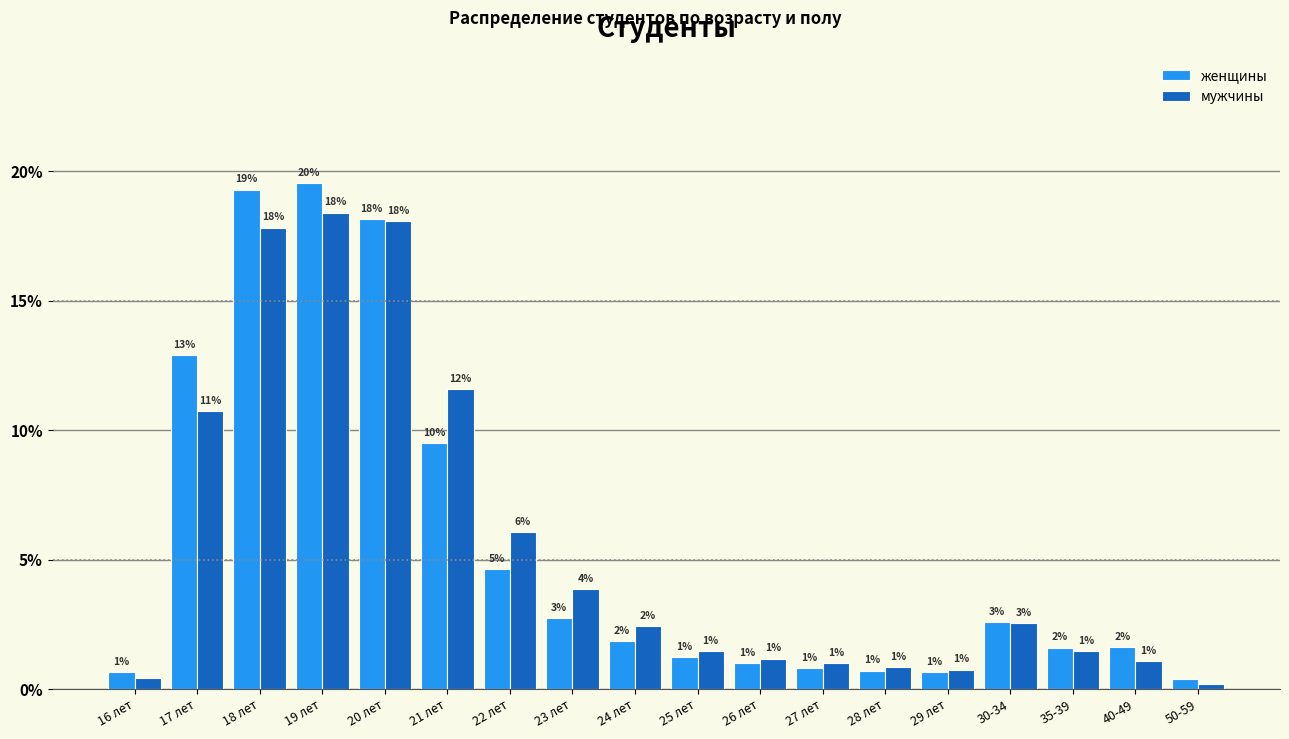

What is the highest value of the мужчины series?

18.4